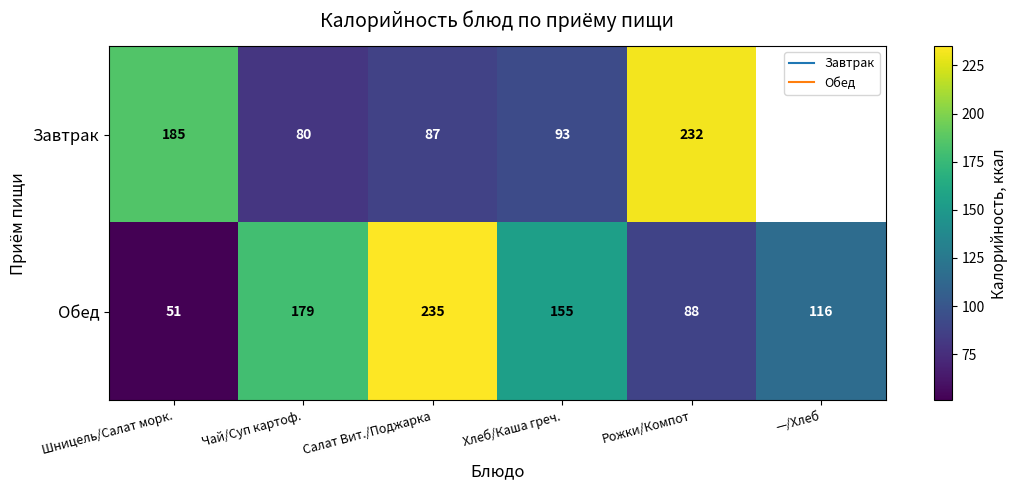

What is the maximum value shown in the chart?

235.0